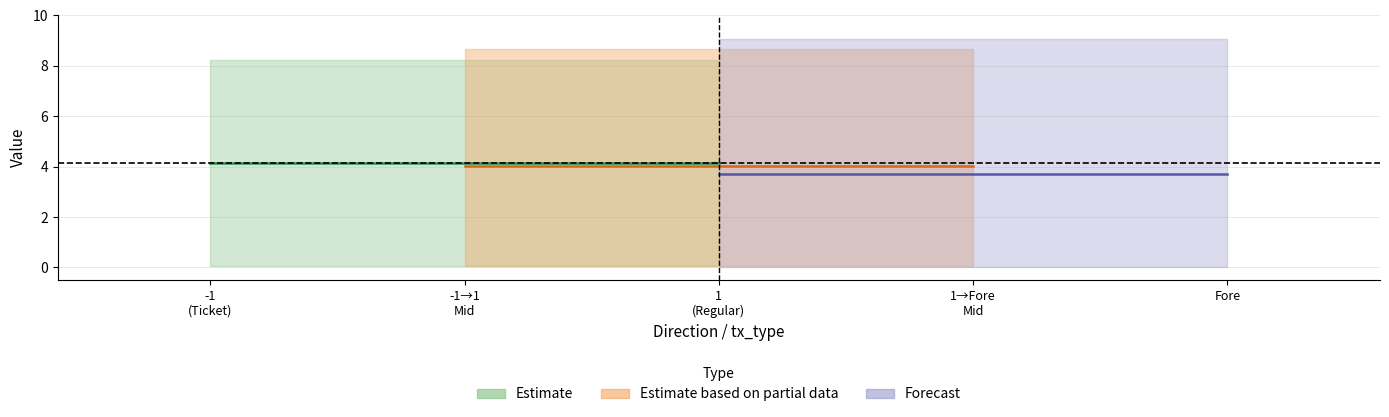

Which has a higher value, -1 or 1?

1